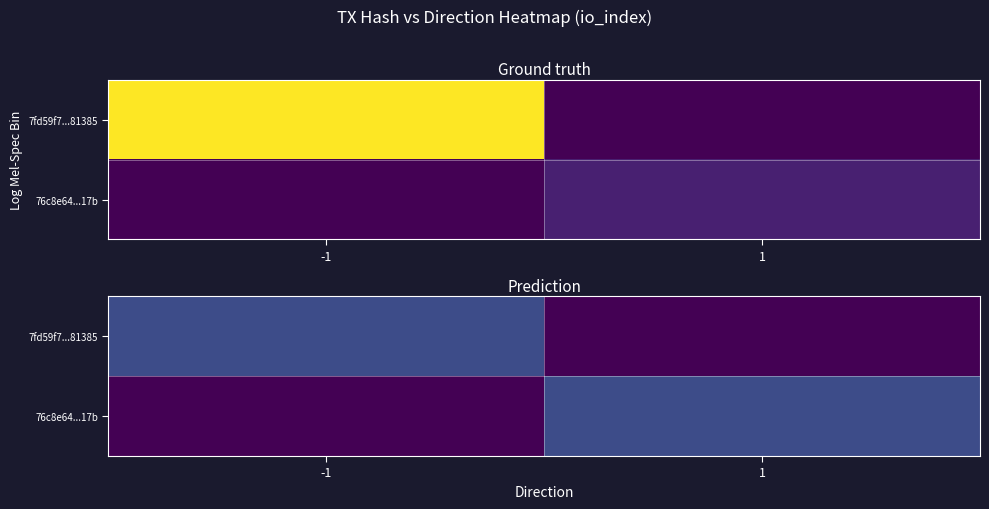

What is the total value across all series at 1?

5.4